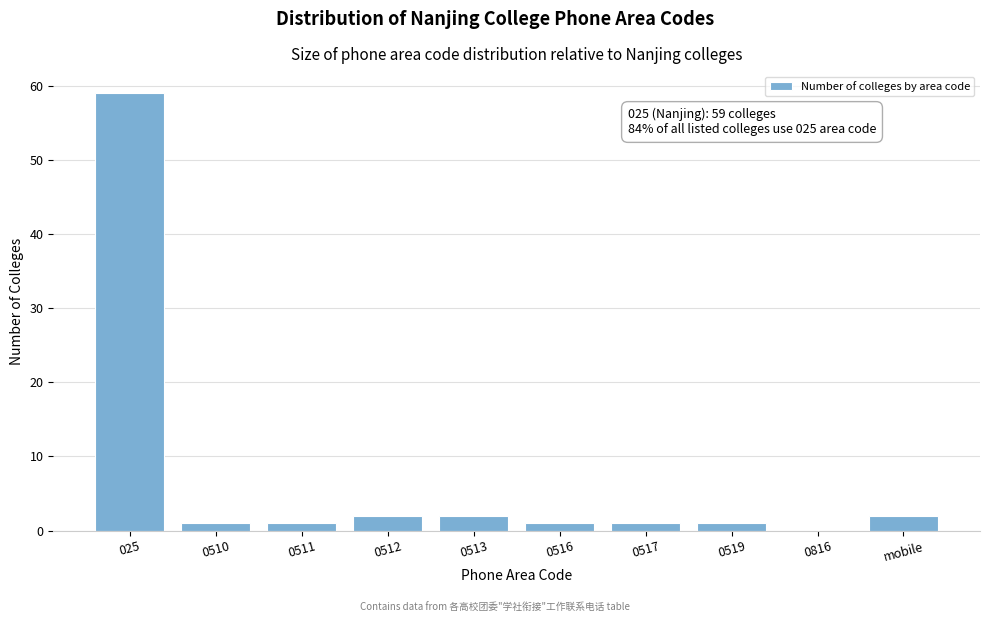

Reading left to right, what are all the values shown in this chart?

025=59	0510=1	0511=1	0512=2	0513=2	0516=1	0517=1	0519=1	0816=0	mobile=2